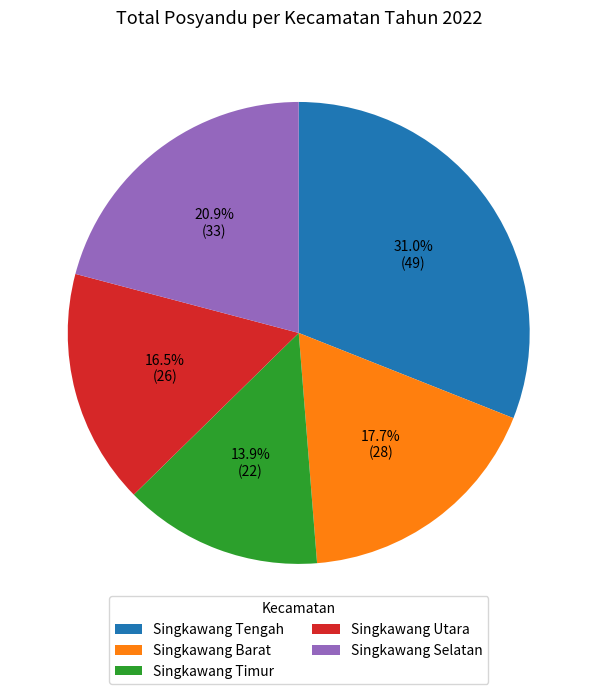

Which has a higher value, Singkawang Selatan or Singkawang Timur?

Singkawang Selatan